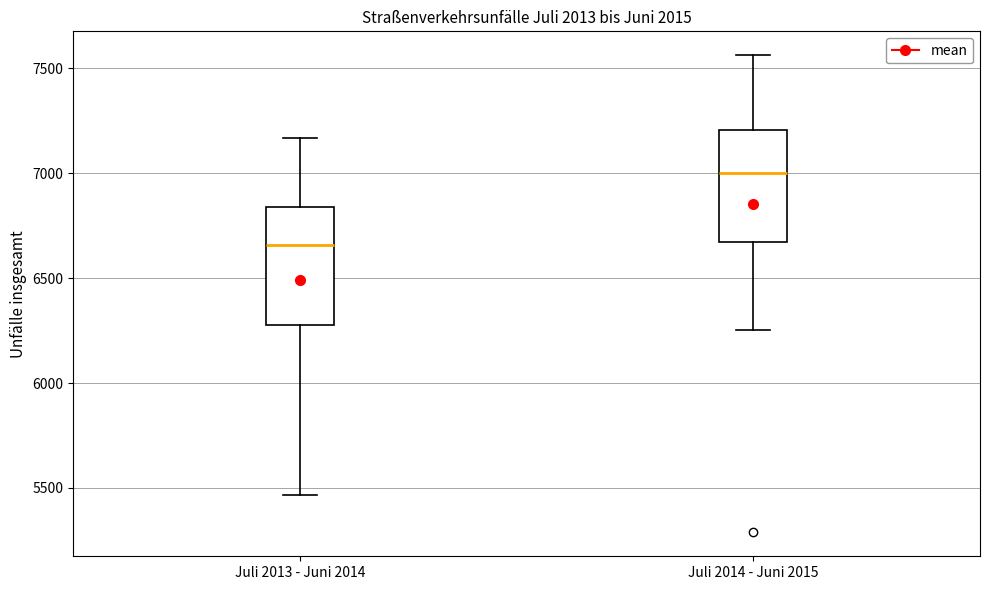

Reading left to right, transcribe this box plot: for each box, give where its median line is, the range the box spans, and where its two whiskers end, as read against the y-axis. The values are not printed on the chart, so give them approximately, as read against the axis.

Juli 2013 - Juni 2014: median 6650, box 6300 to 6850, whiskers 5450 to 7150
Juli 2014 - Juni 2015: median 7000, box 6650 to 7200, whiskers 6250 to 7550